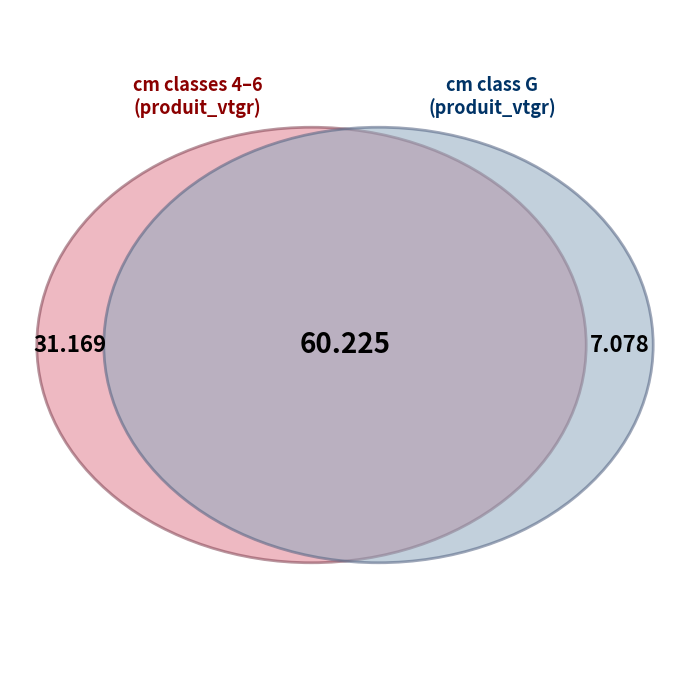

The G slice represents 19% of the pie. True or false?

False